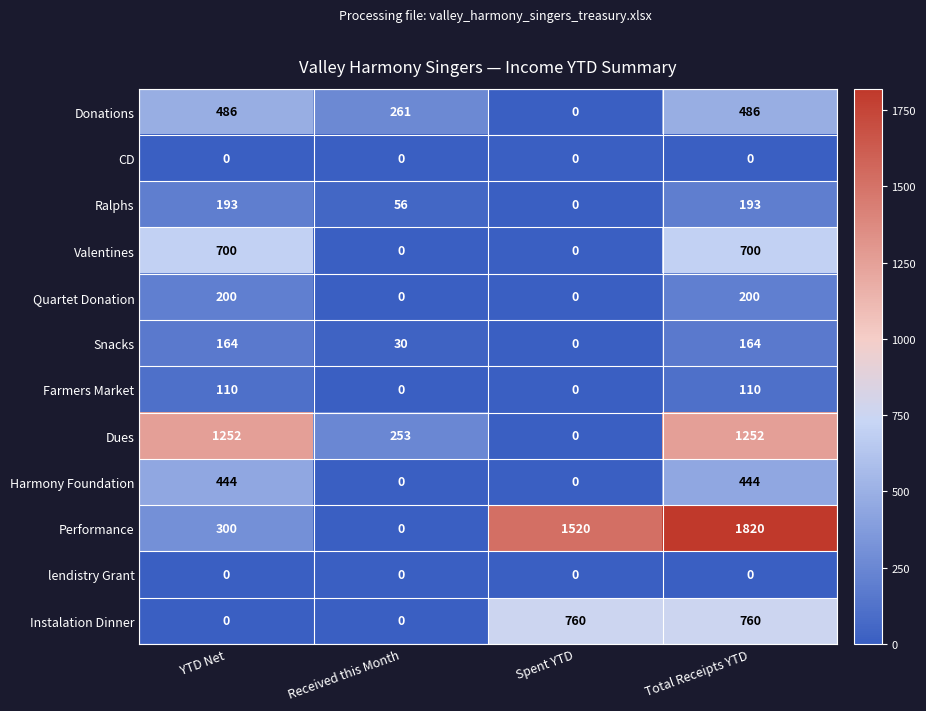

At how many categories does at least one series exceed 620?

3